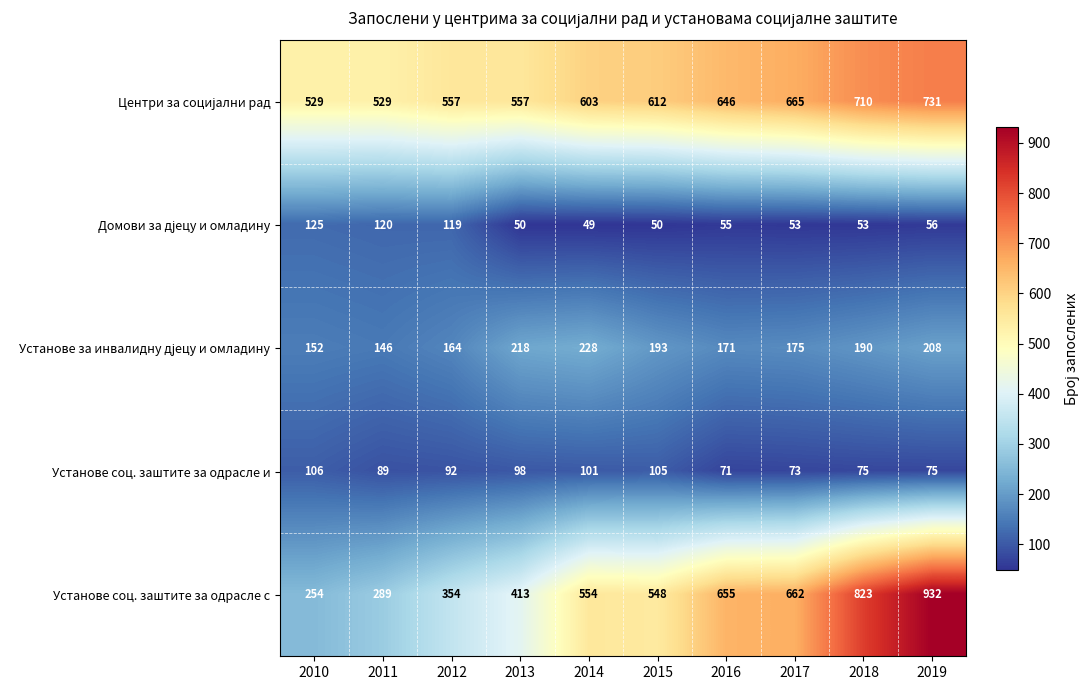

Which series has the largest range (max minus min)?

Установе соц. заштите за одрасле с